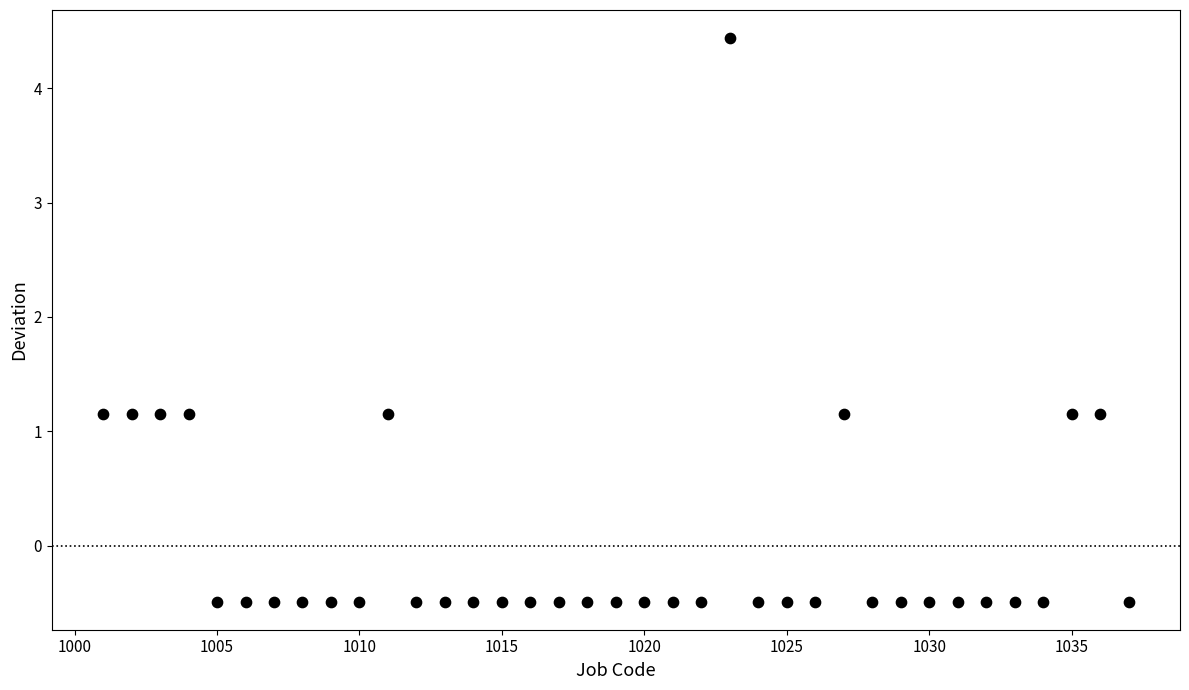

What is the range of Y values (max minus min)?

4.9